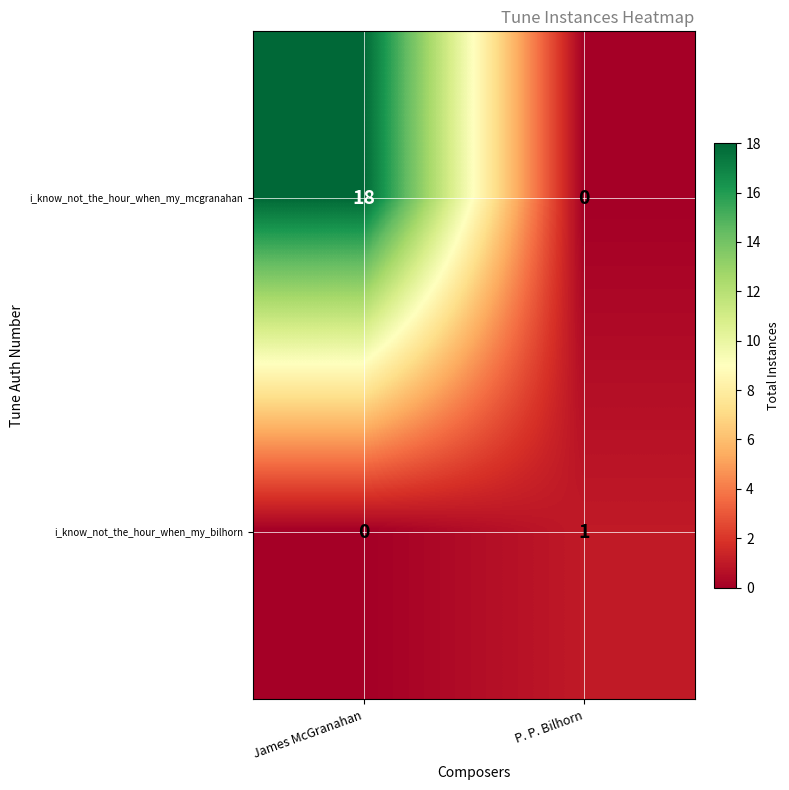

At which label is i_know_not_the_hour_when_my_bilhorn closest to 0?

James McGranahan